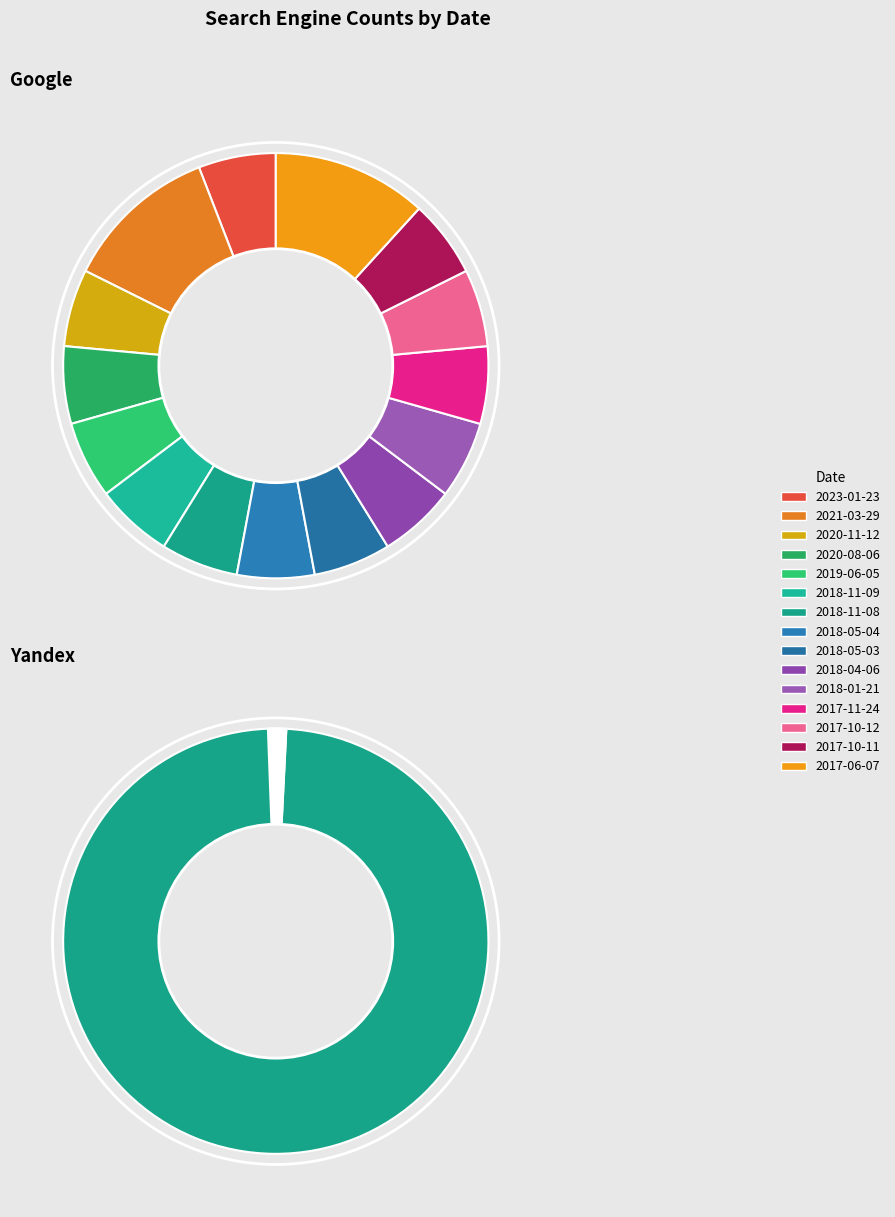

Which series changed the most between 2018-01-21 and 2017-11-24?

Google